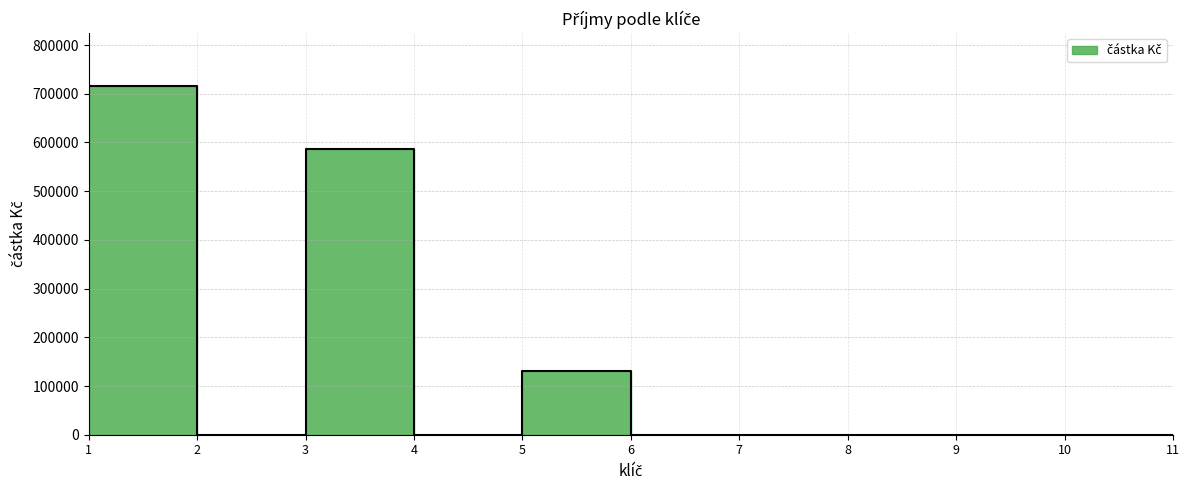

Which category has the highest value across all series?

1